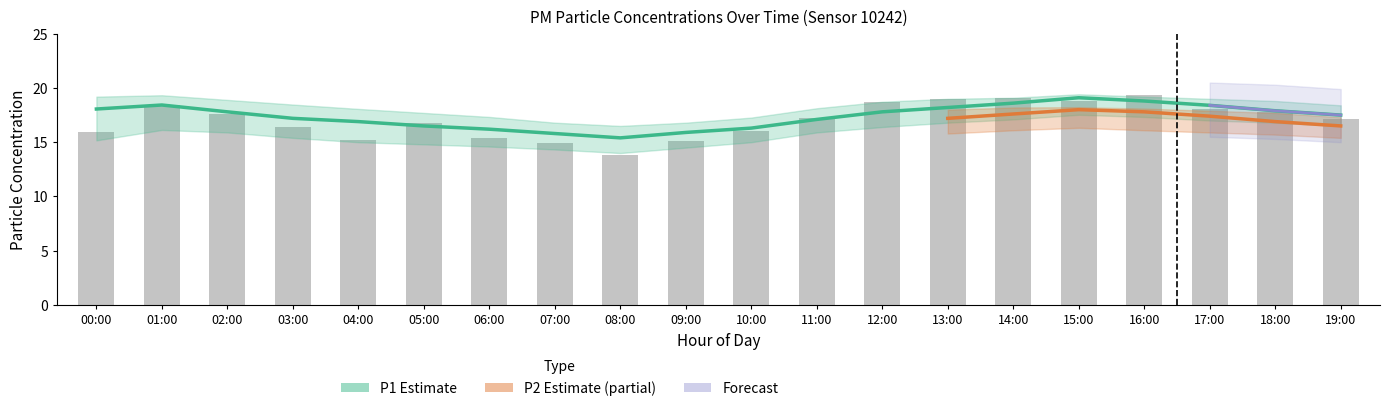

What is the average value?

17.4